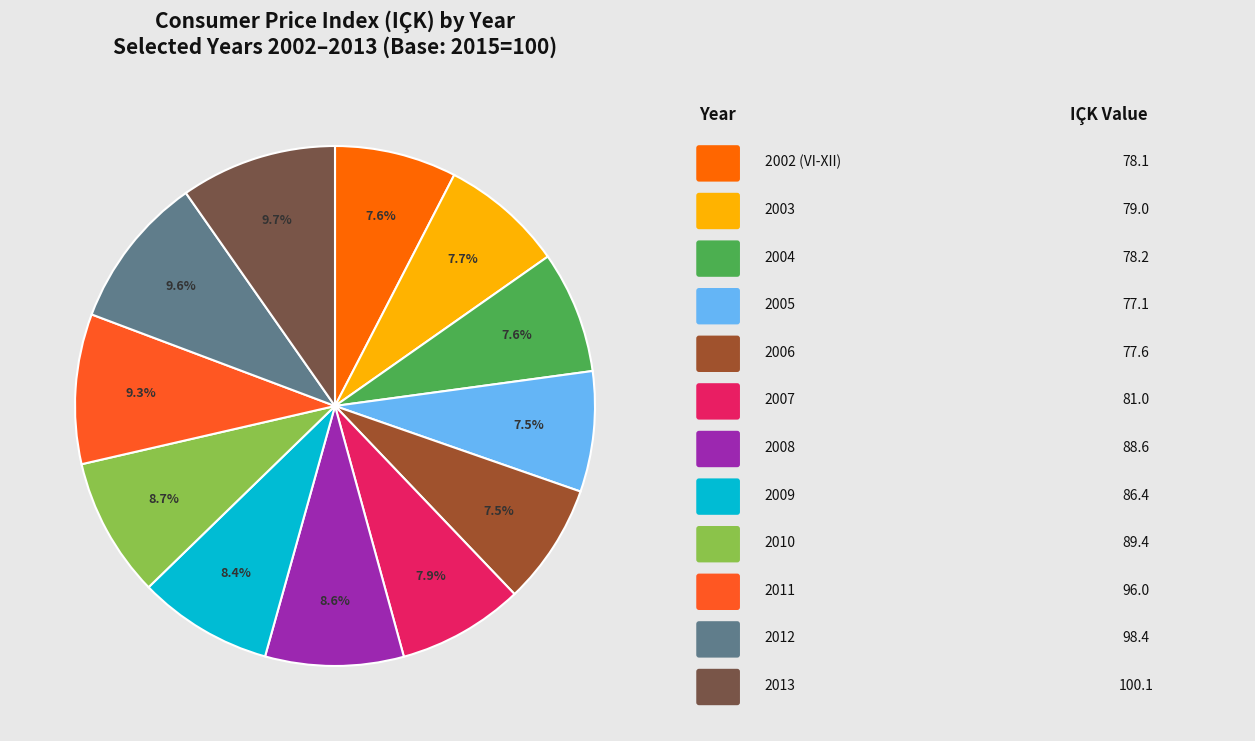

How many slices are in this pie chart?

12